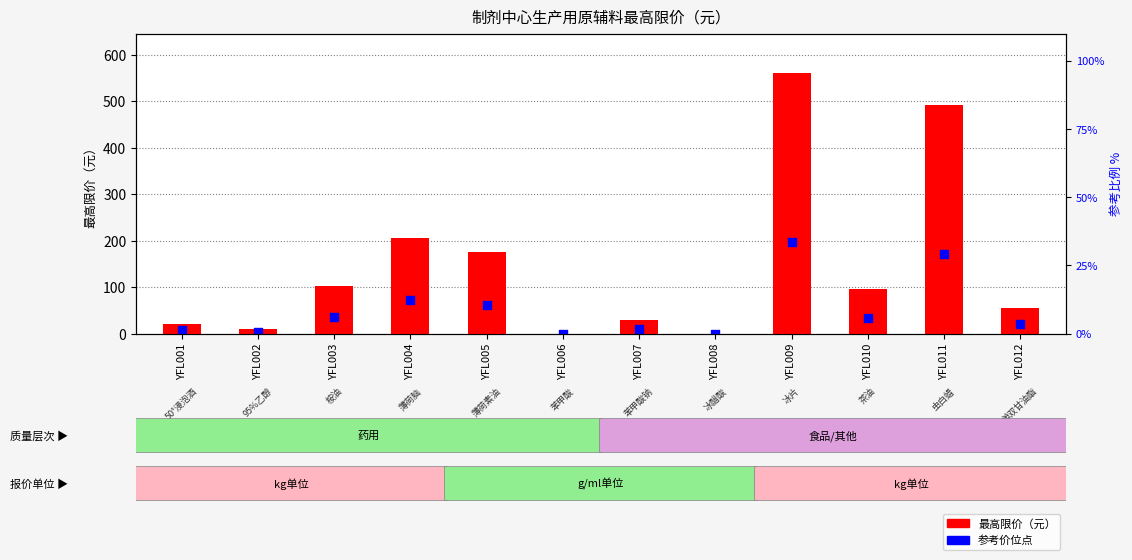

Is the value of 参考价位 at YFL005 greater than the value of 最高限价（元） at YFL005?

No